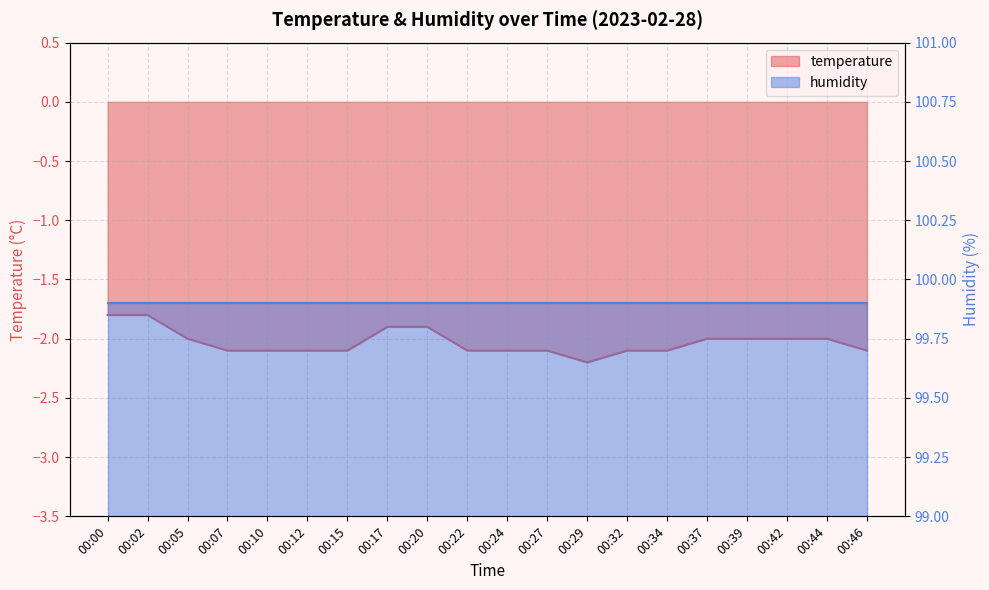

How many interior local valleys (lower than both neighbors) does the data have?

1